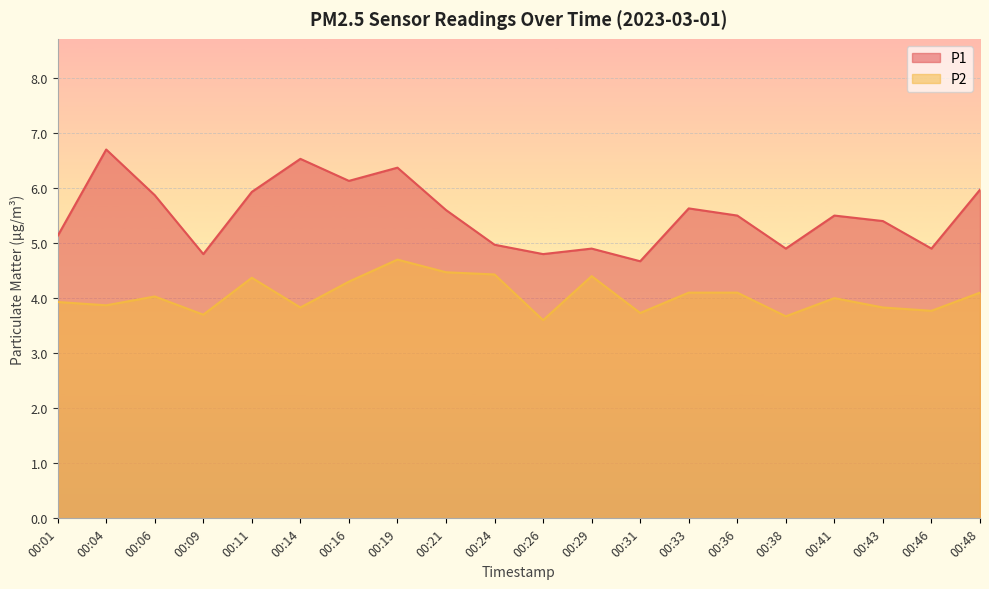

True or false: P1 and P2 intersect in this chart.

False